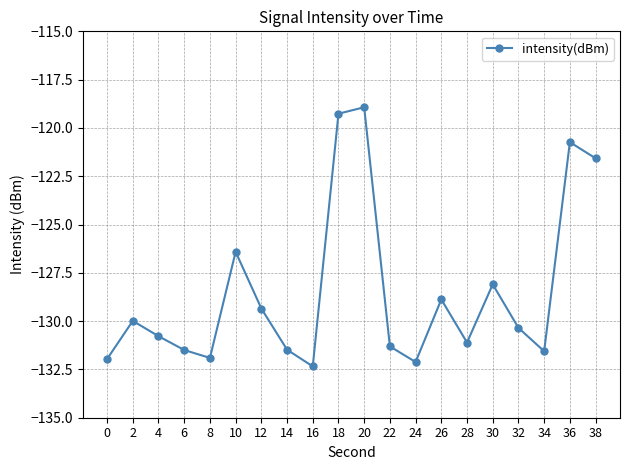

Where is the first local minimum?

8